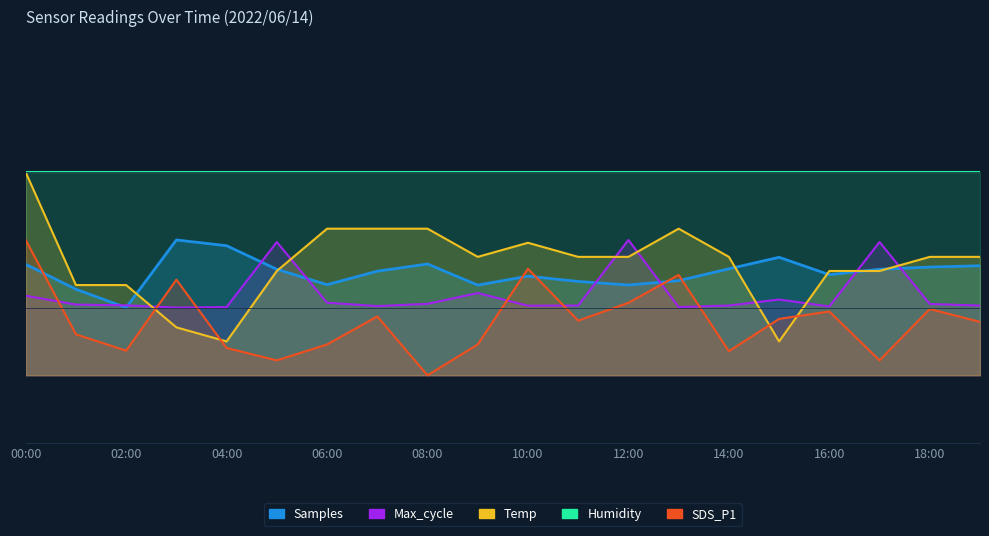

True or false: SDS_P1 has a value of 2521164.3 at 11:00.

False